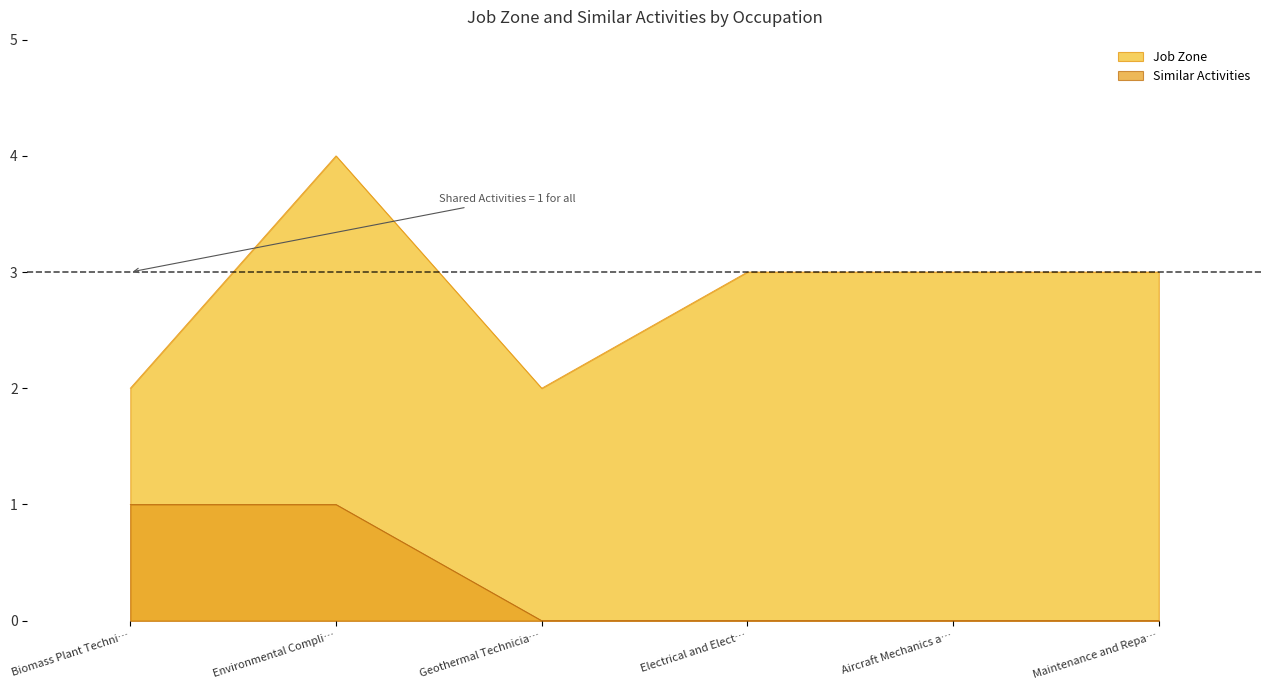

What is the spread (max minus min) of values at Electrical and Elect…?

3